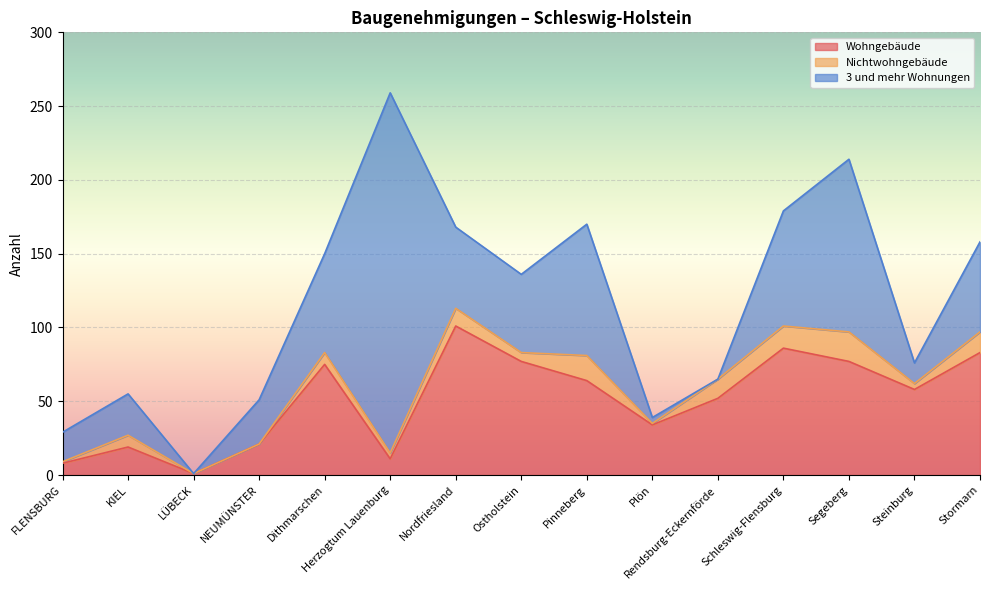

The value of Wohngebäude at Herzogtum Lauenburg is 16. True or false?

False